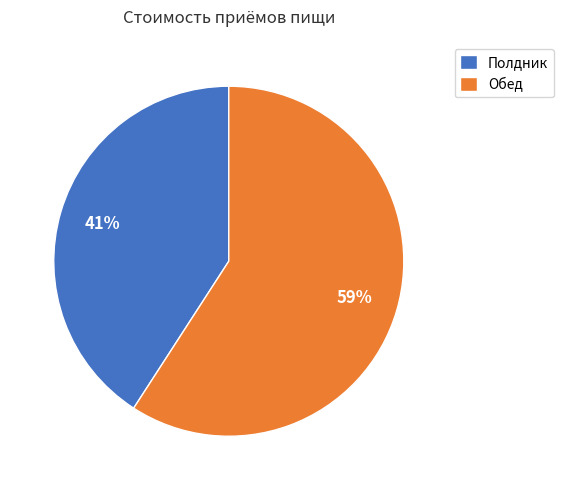

Count the number of slices in the pie.

2